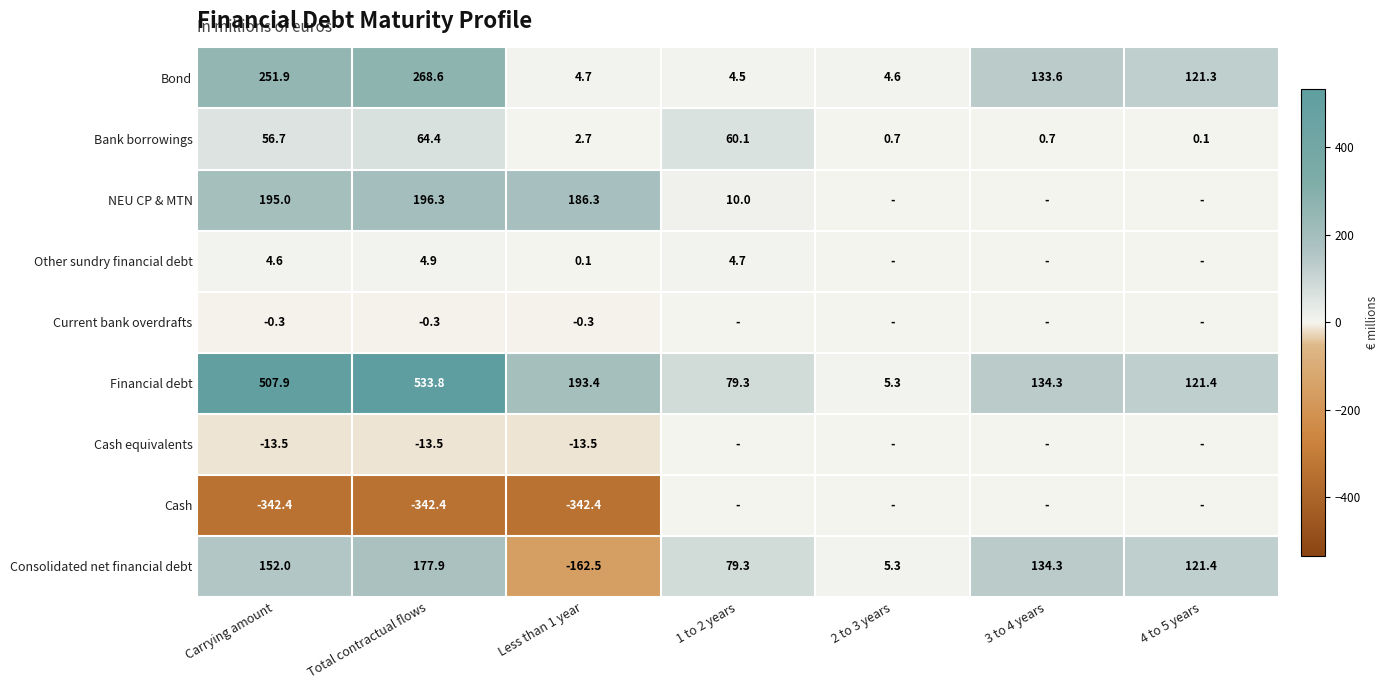

The value of Consolidated net financial debt at 1 to 2 years is 79.3. True or false?

True